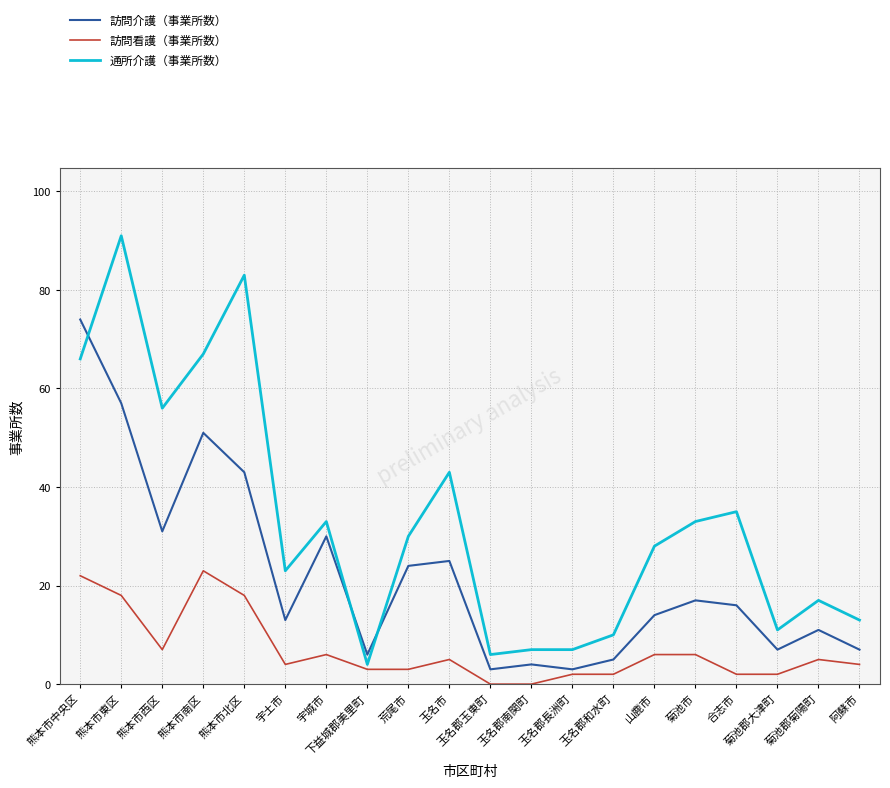

What position from the left is 菊池市?

16